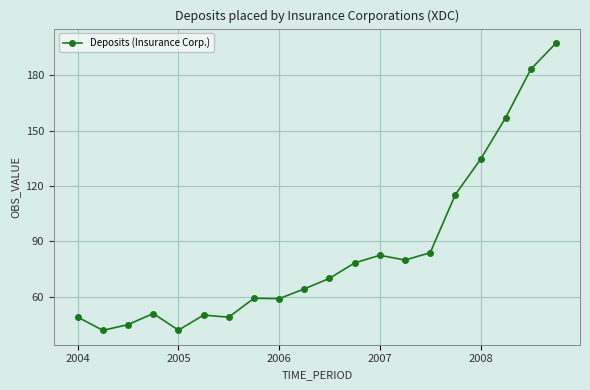

Is this an area chart (filled region under the line)?

No